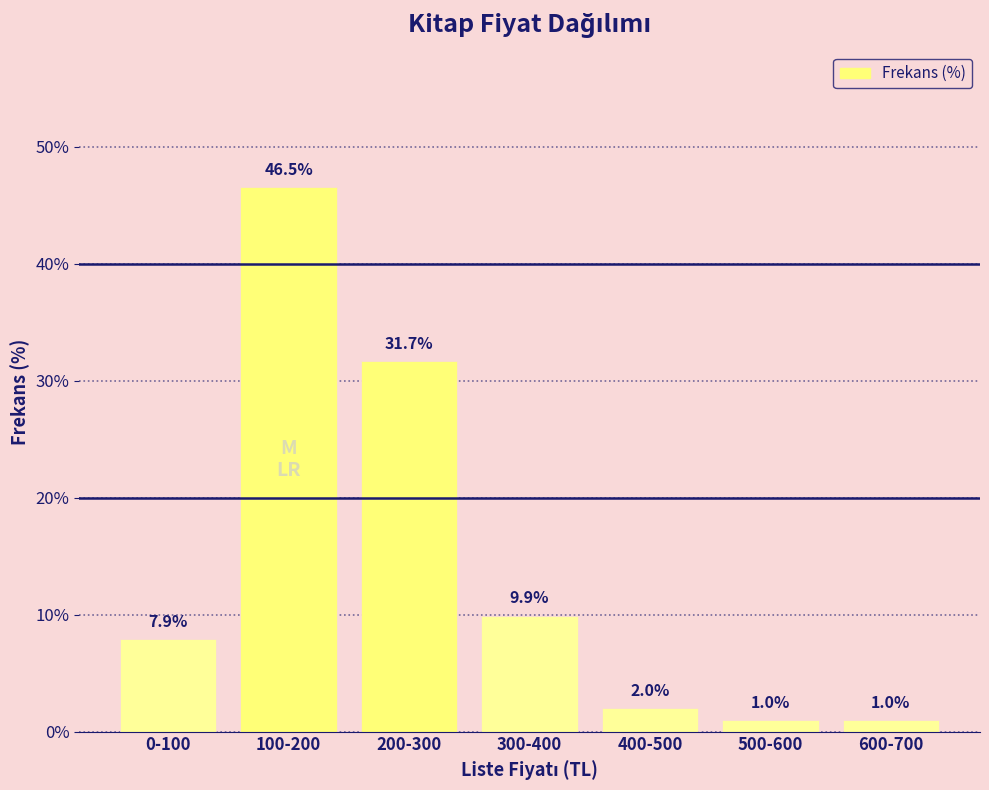

Reading left to right, what are all the values shown in this chart?

7.9	46.5	31.7	9.9	2.0	1.0	1.0